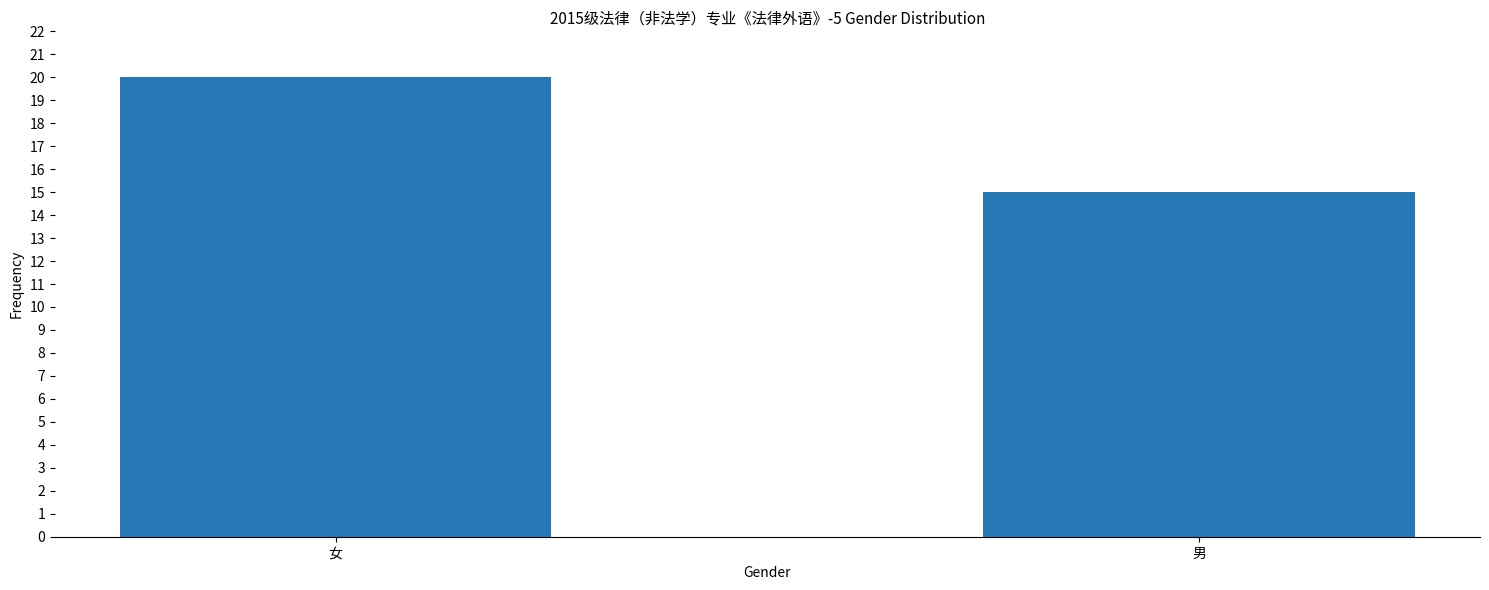

What is the label of the 2nd bar from the right?

女